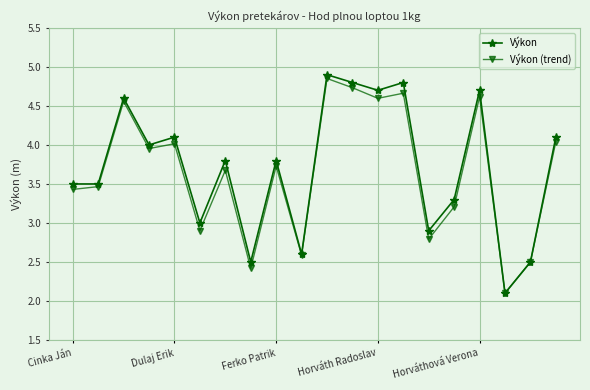

What is the minimum value shown in the chart?

2.1